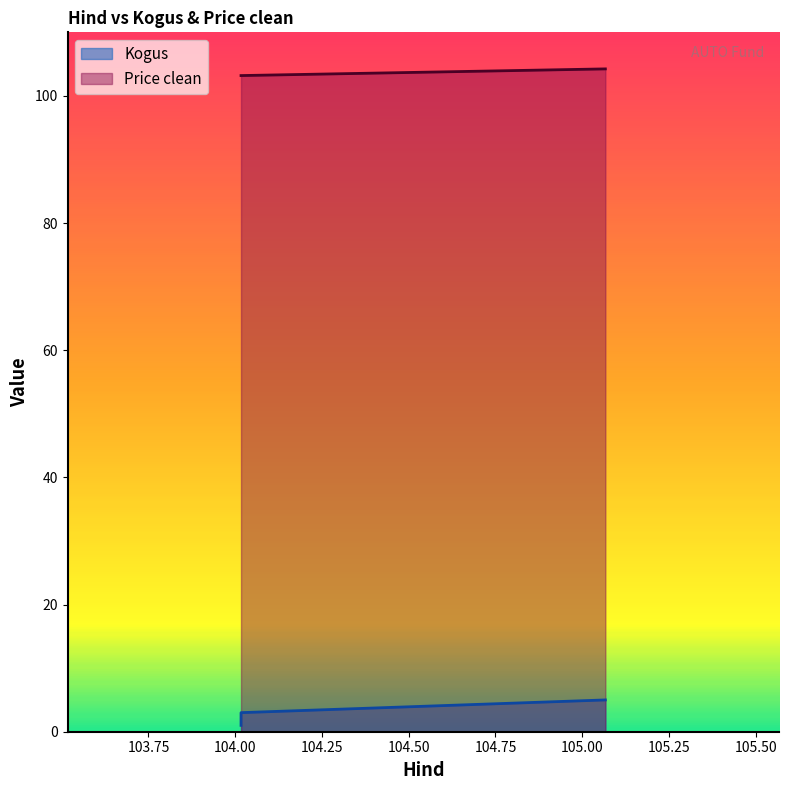

What is the minimum value shown in the chart?

1.0